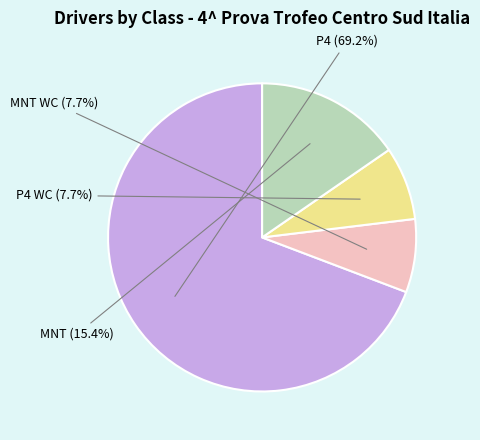

Is there any slice that represents more than half of the pie?

Yes